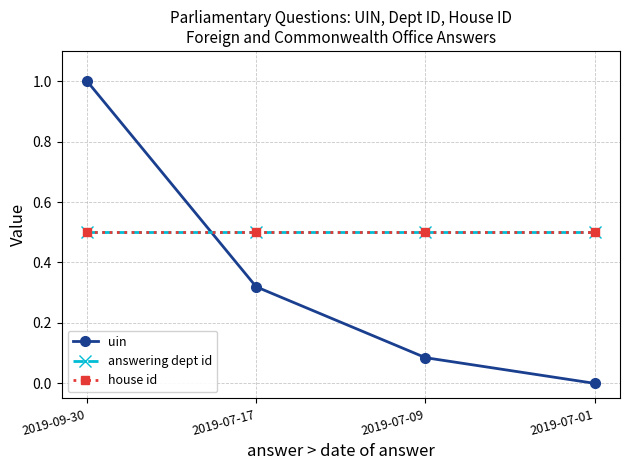

Rank the series at 2019-07-17 from highest to lowest value.

answering dept id, house id, uin